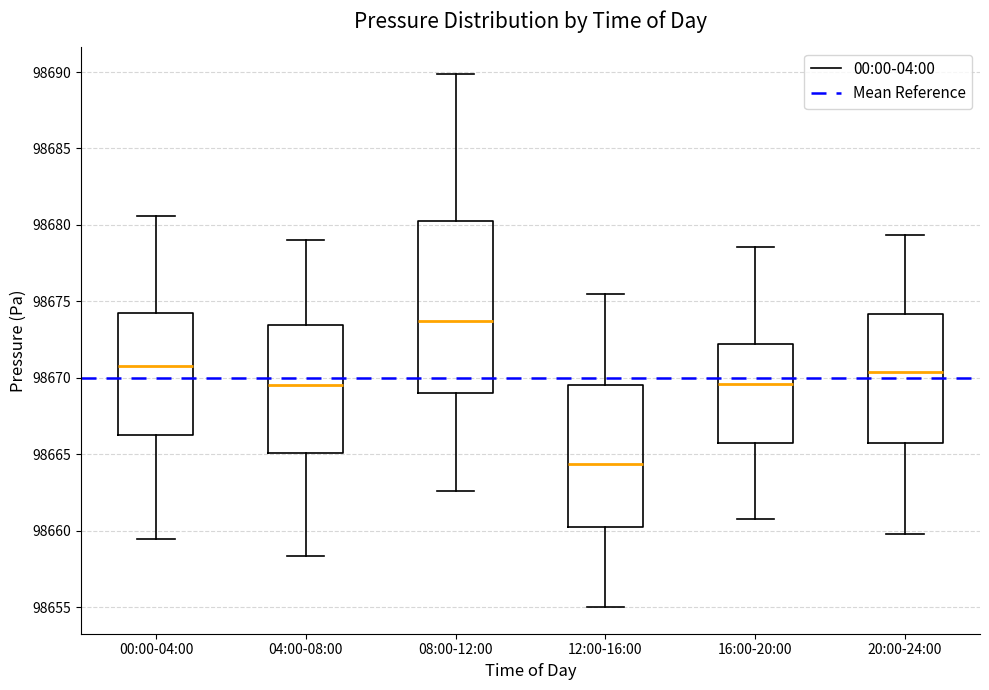

Comparing the boxes themselves (not the whiskers), which one is the tallest?

08:00-12:00